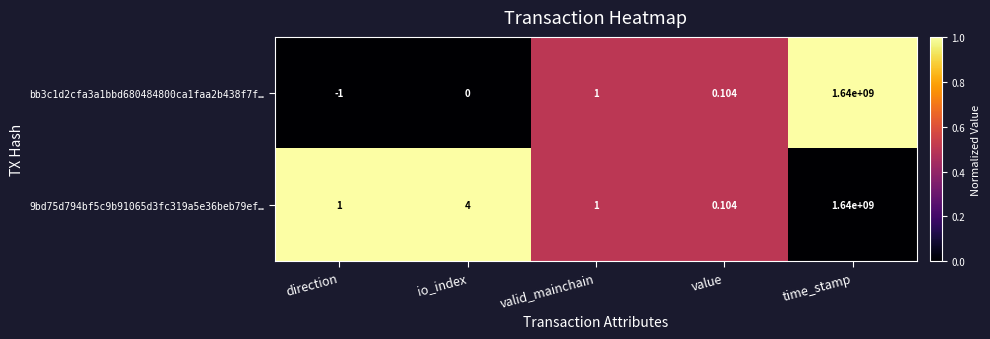

What is the total value across all series at valid_mainchain?

2.0